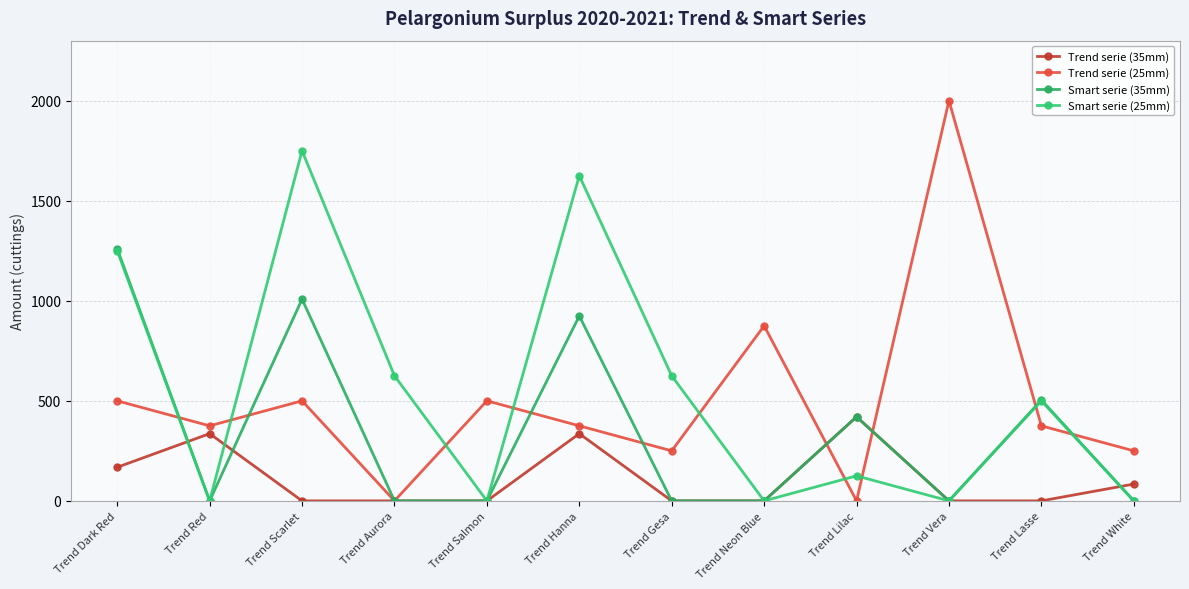

Is the value of Trend serie (25mm) at Trend Aurora greater than the value of Smart serie (35mm) at Trend Red?

No